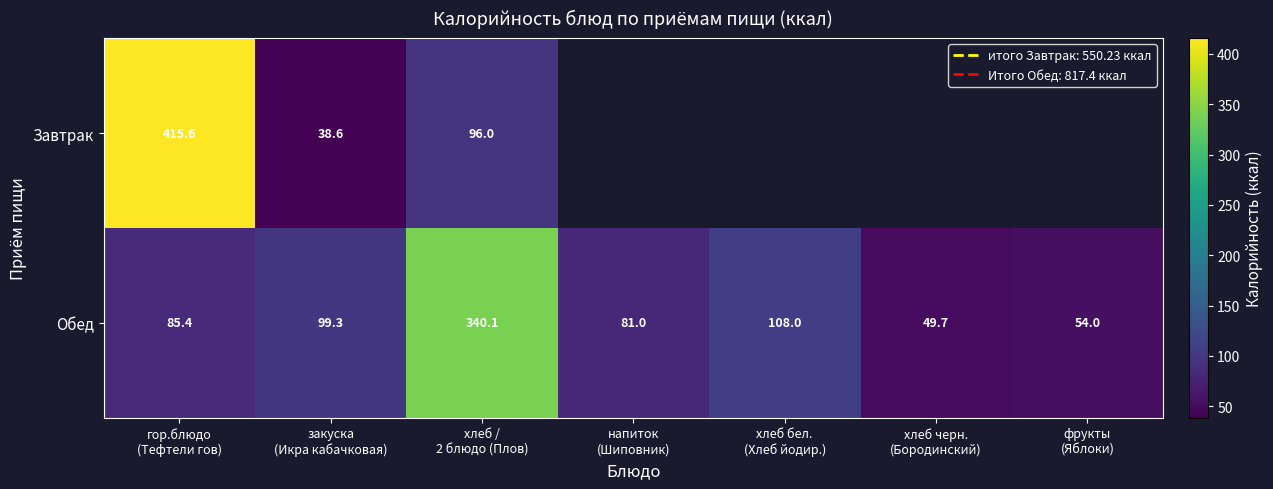

What is the difference between the second highest and second lowest values in the Обед series?

54.0